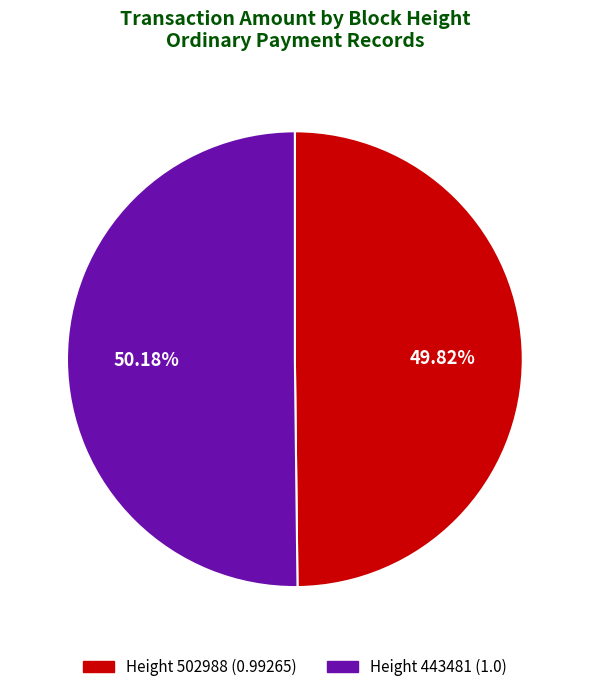

What is the ratio of the value at Height 502988 (0.99265) to the value at Height 443481 (1.0)?

1.0